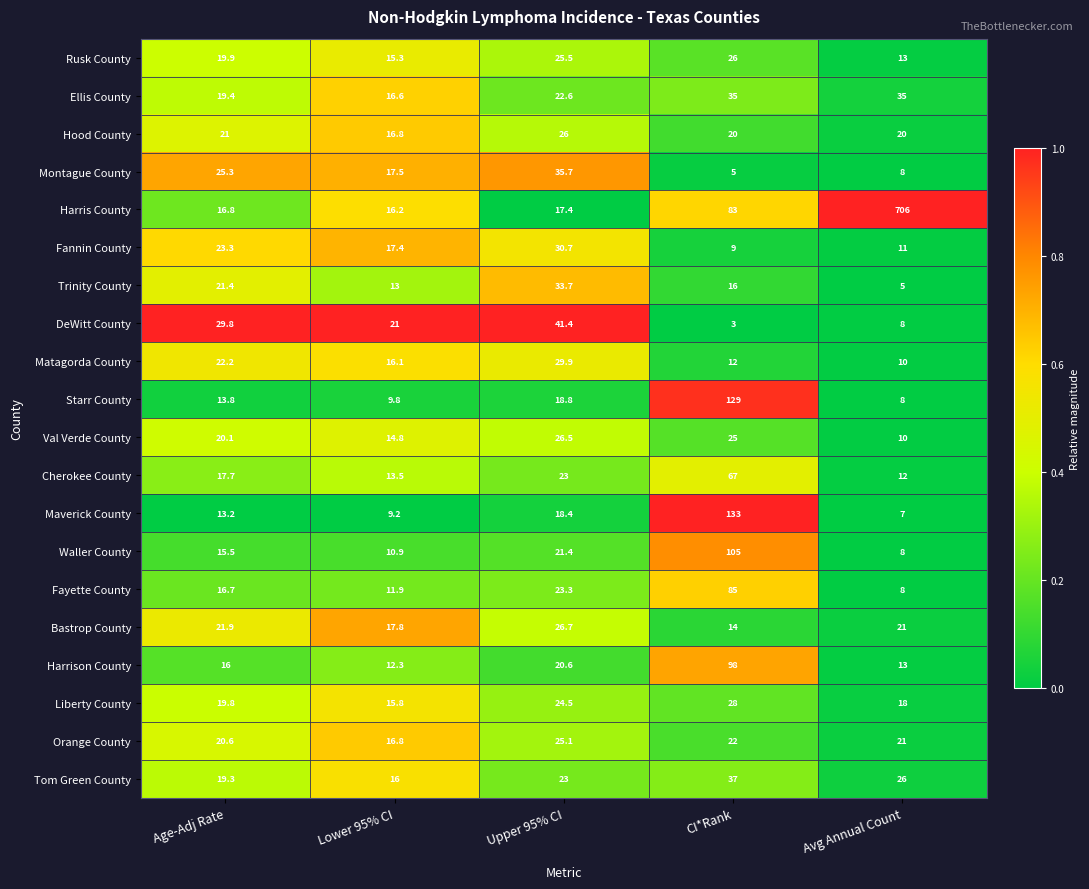

What is the difference between the highest and lowest values at CI*Rank?

130.0